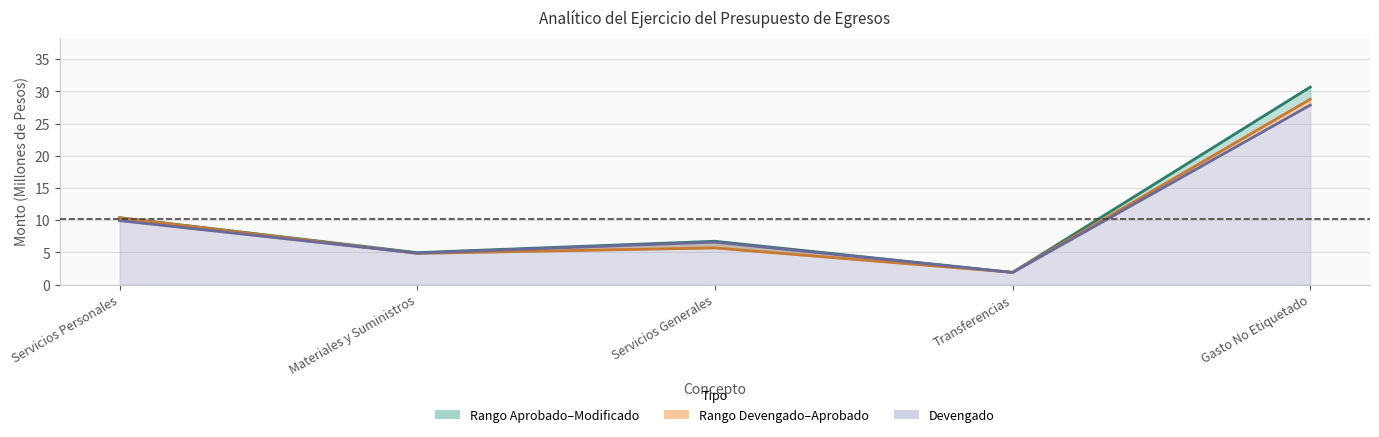

What is the label of the 1st point from the left?

Servicios Personales